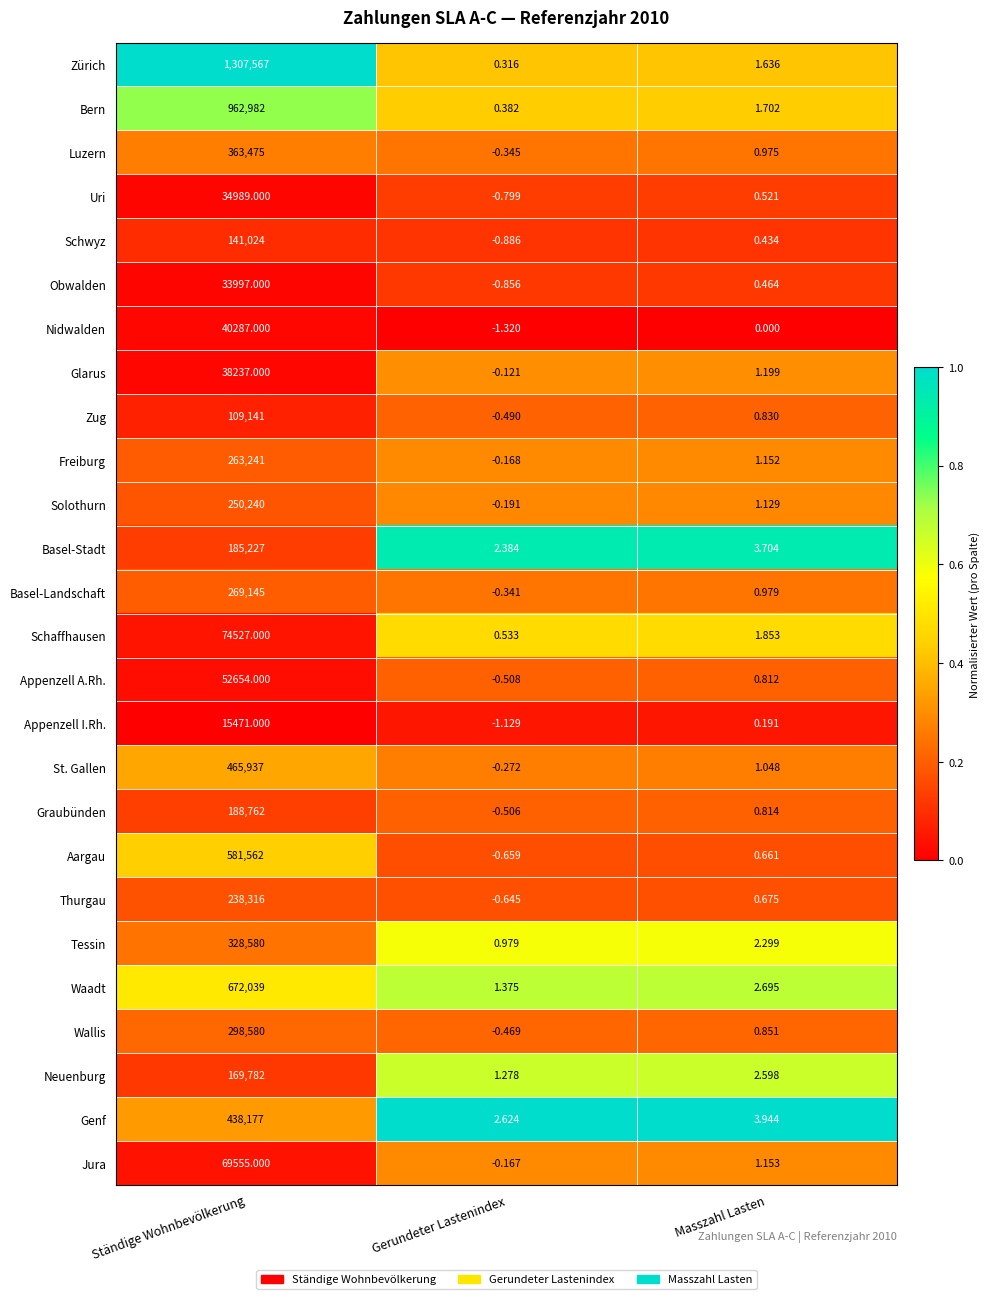

Is the value of Waadt at Ständige Wohnbevölkerung greater than the value of St. Gallen at Ständige Wohnbevölkerung?

Yes